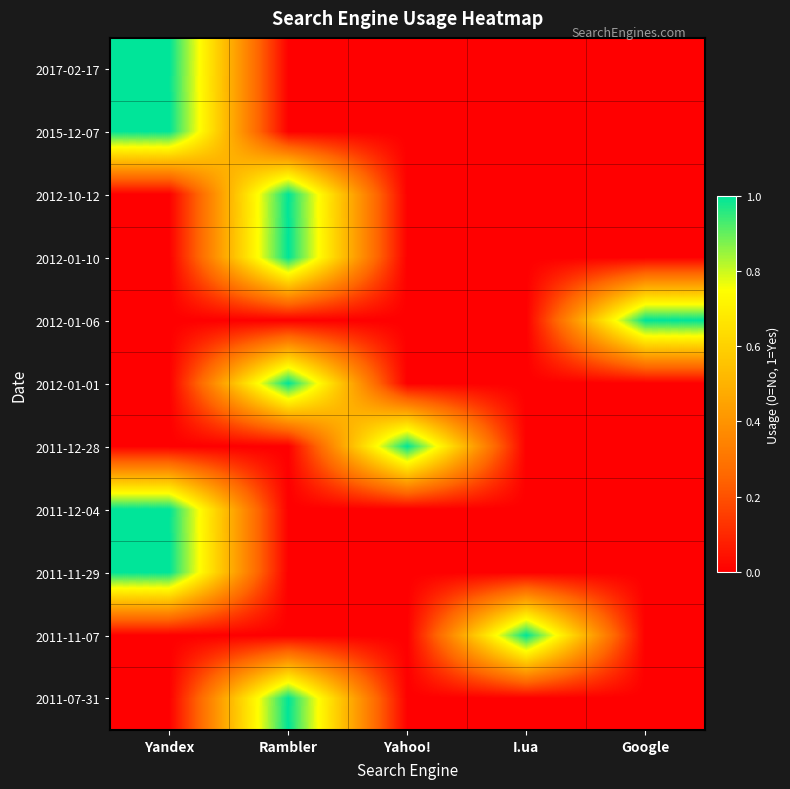

What is the total value across all series at Yandex?

4